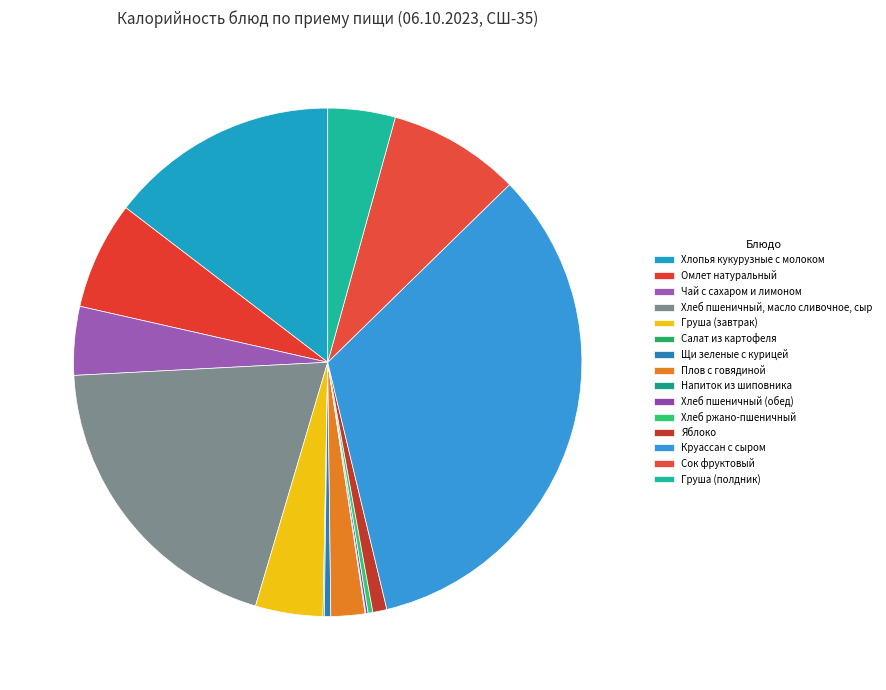

What is the change in value from Плов с говядиной to Яблоко?

-13.8